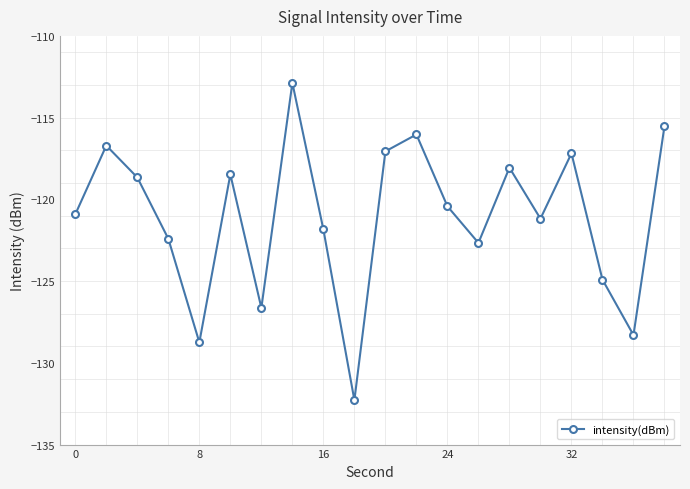

What is the smallest value displayed?

-132.3